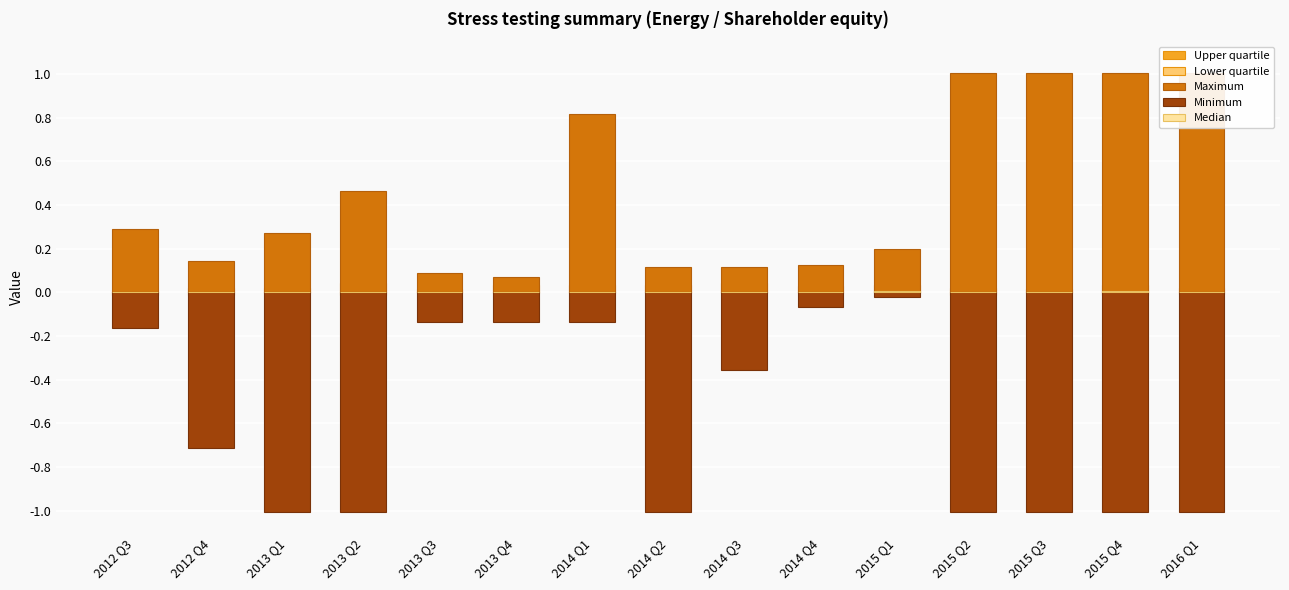

What is the total value across all series at 2012 Q4?

-0.6